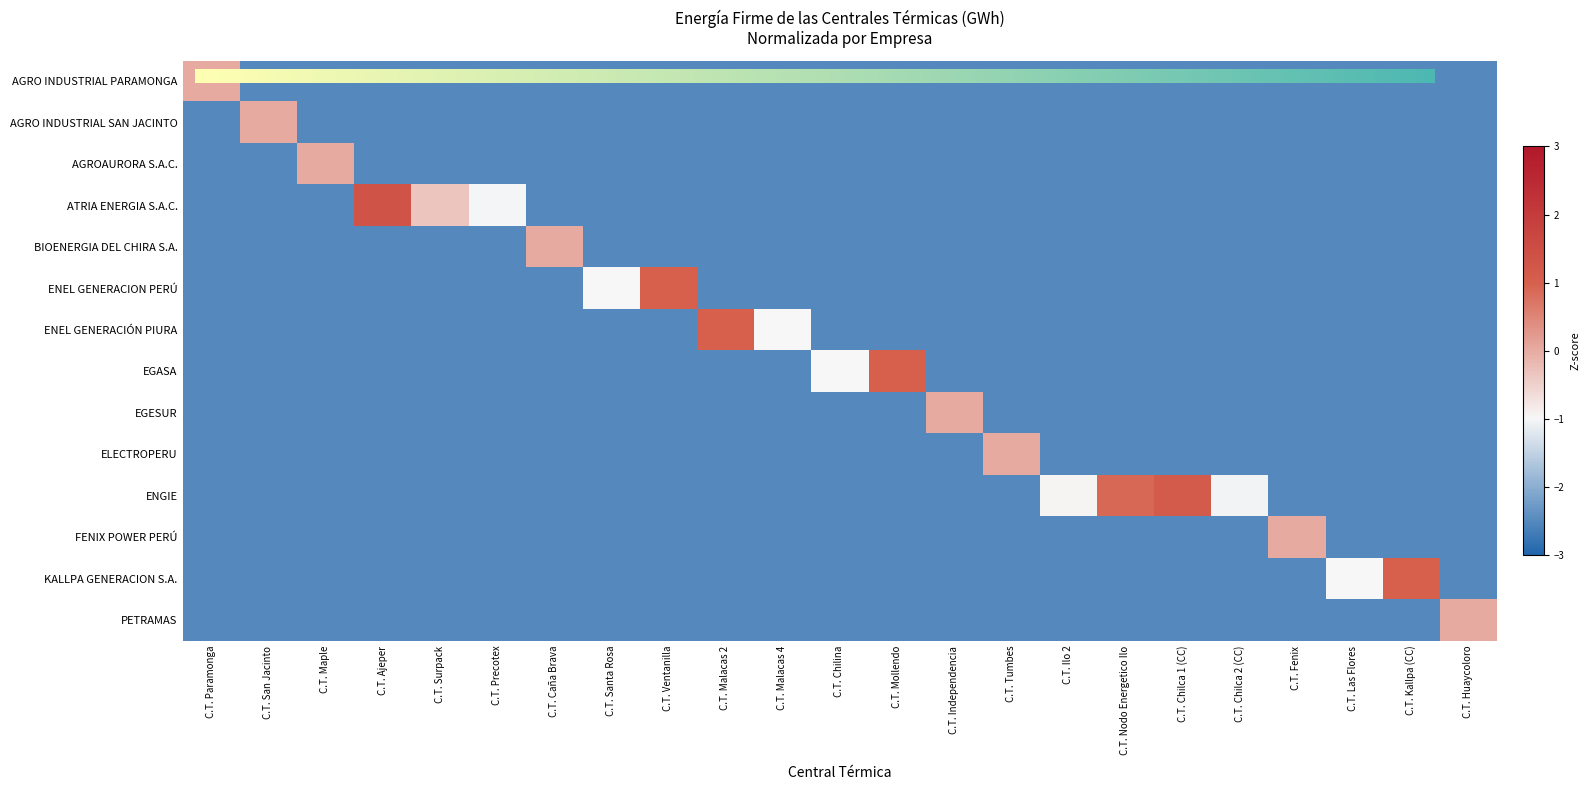

Between C.T. Maple and C.T. Huaycoloro, which series saw the biggest shift?

AGROAURORA S.A.C.